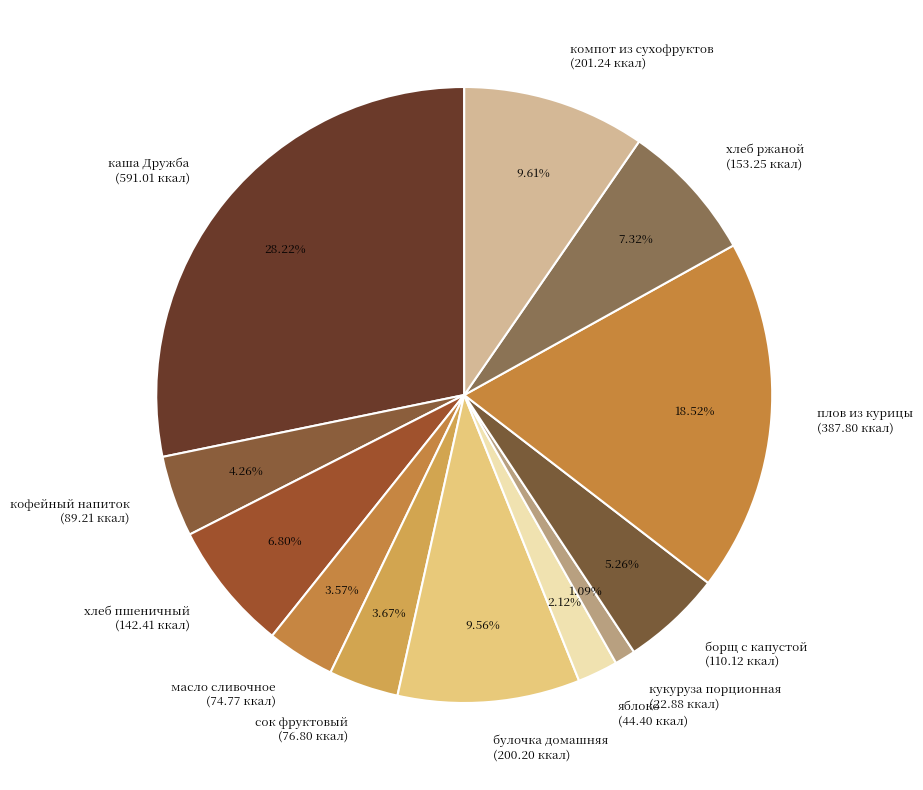

Between кофейный напиток and борщ с капустой, which is larger?

борщ с капустой